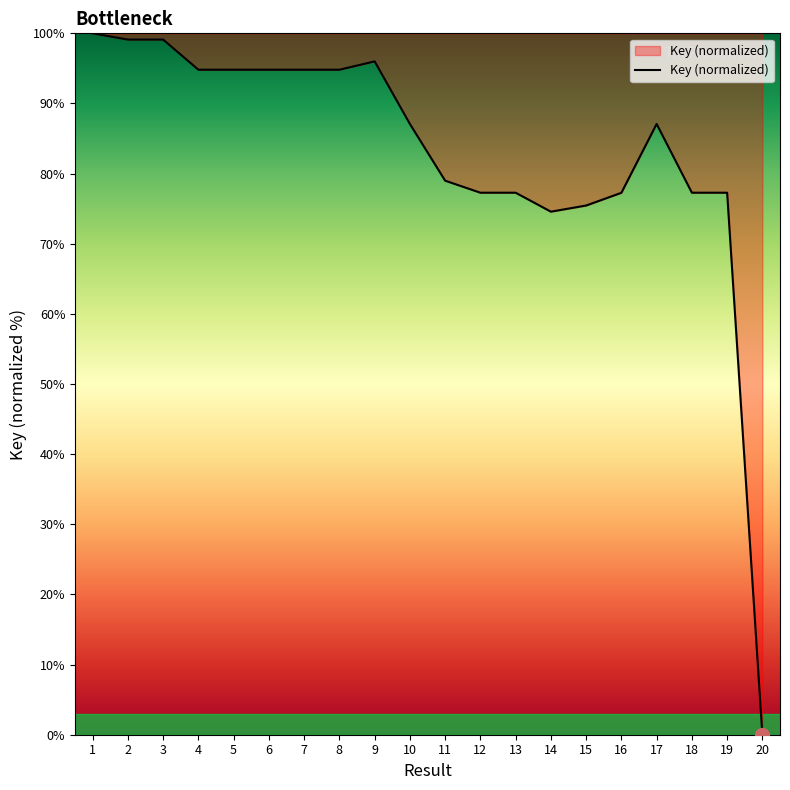

Between 20 and 13, which is larger?

13